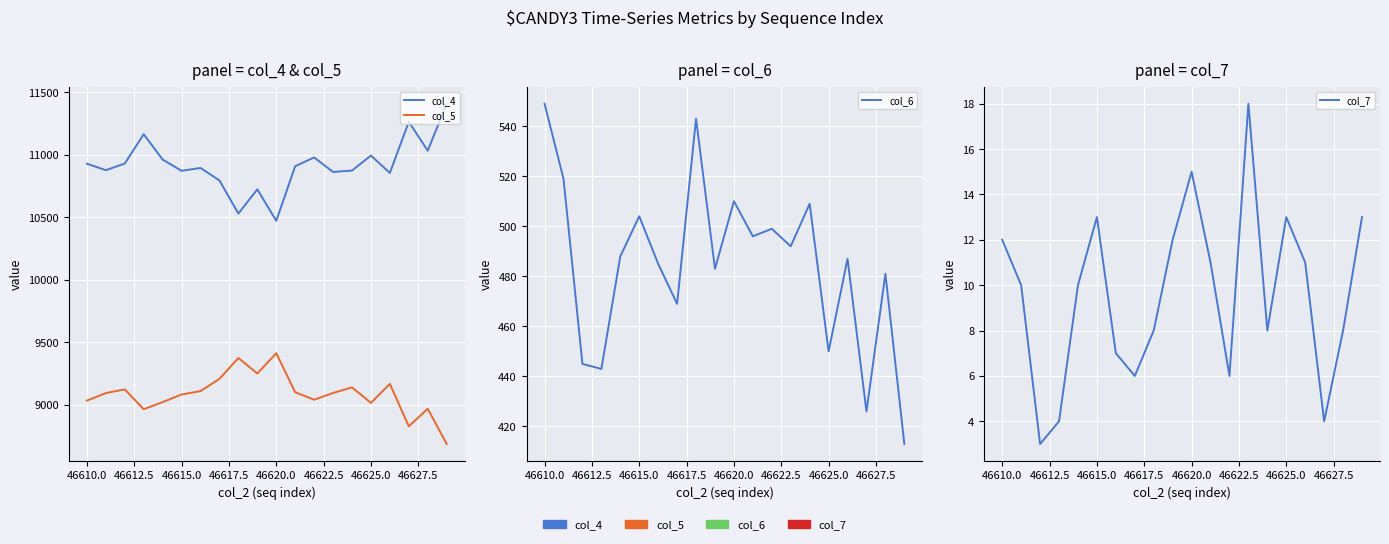

How many categories are shown in the chart?

20